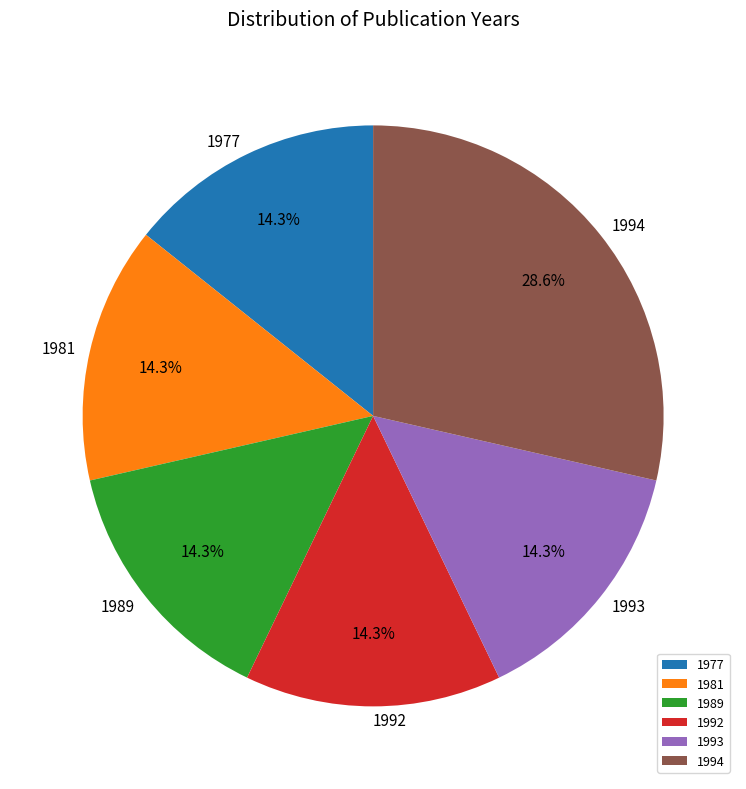

Combined, do 1994 and 1981 account for over 50%?

No